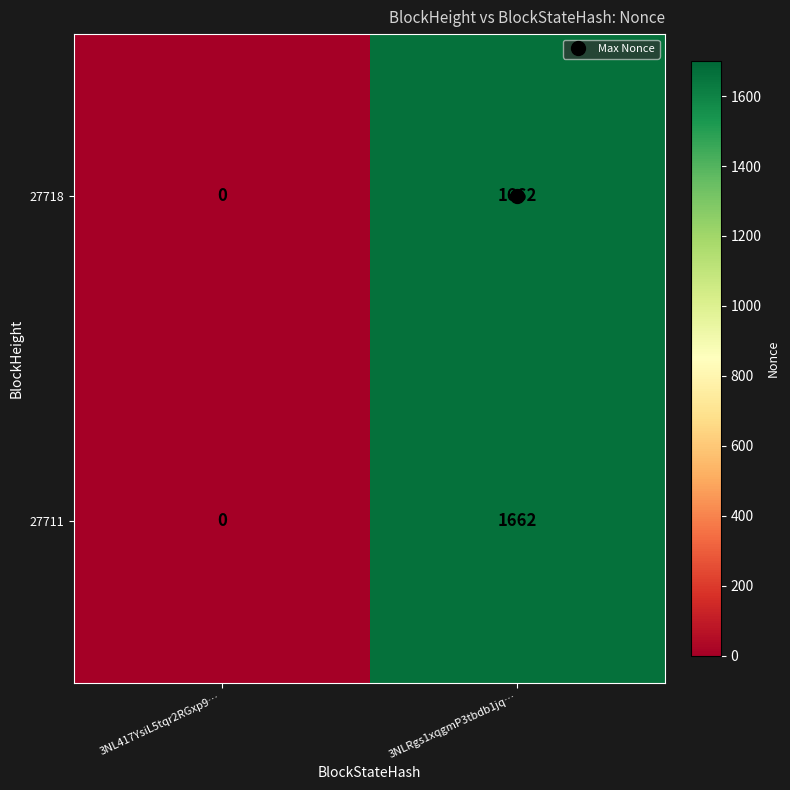

True or false: 27711 has a value of 2262 at 3NLRgs1xqgmP3tbdb1jq….

False